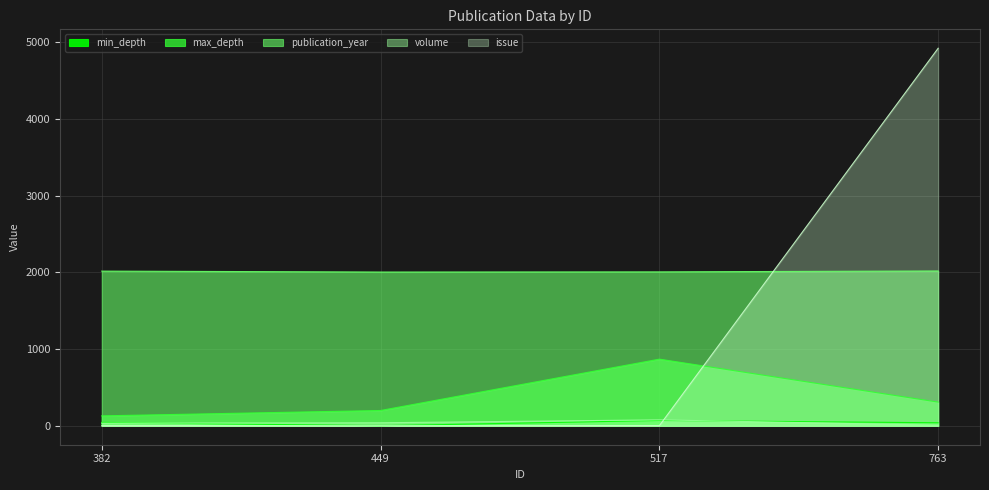

Is the value of issue at 517 greater than the value of publication_year at 382?

No